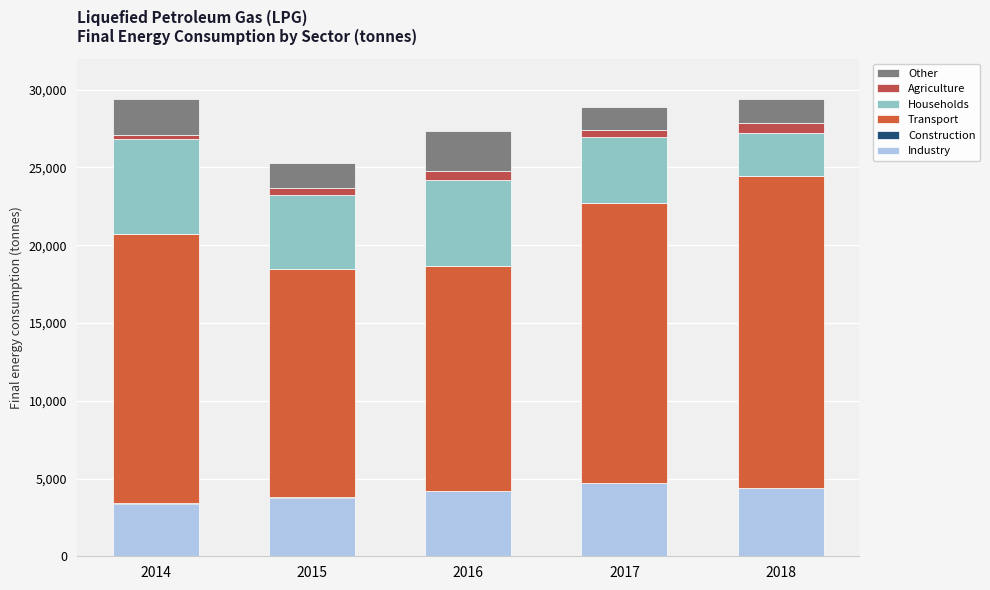

Are the bars horizontal?

No